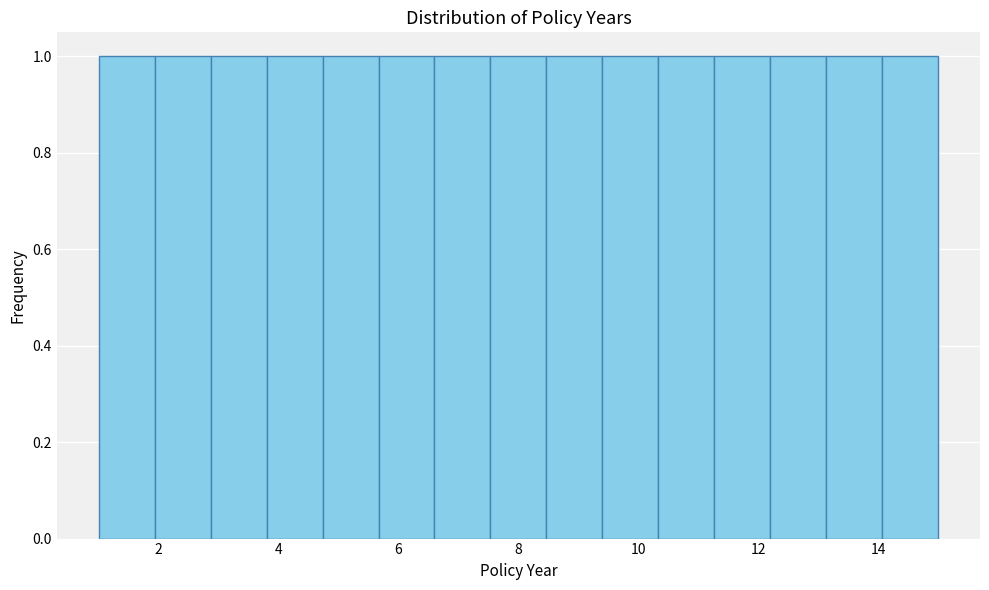

How tall is the bar that spans 3.8 to 4.8 on the x-axis? Neither the bar edges nor the heights are printed on the chart, so give them approximately, as read against the axes.

1